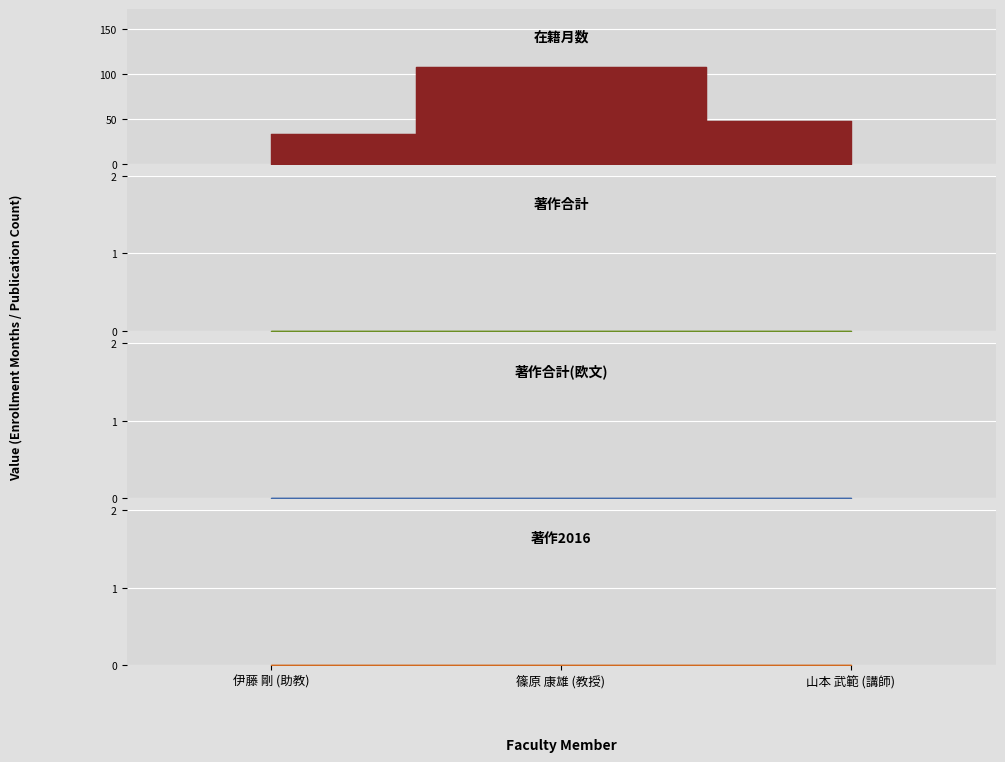

List the series in order of their peak value, highest first.

在籍月数, 著作合計, 著作合計(欧文), 著作2016